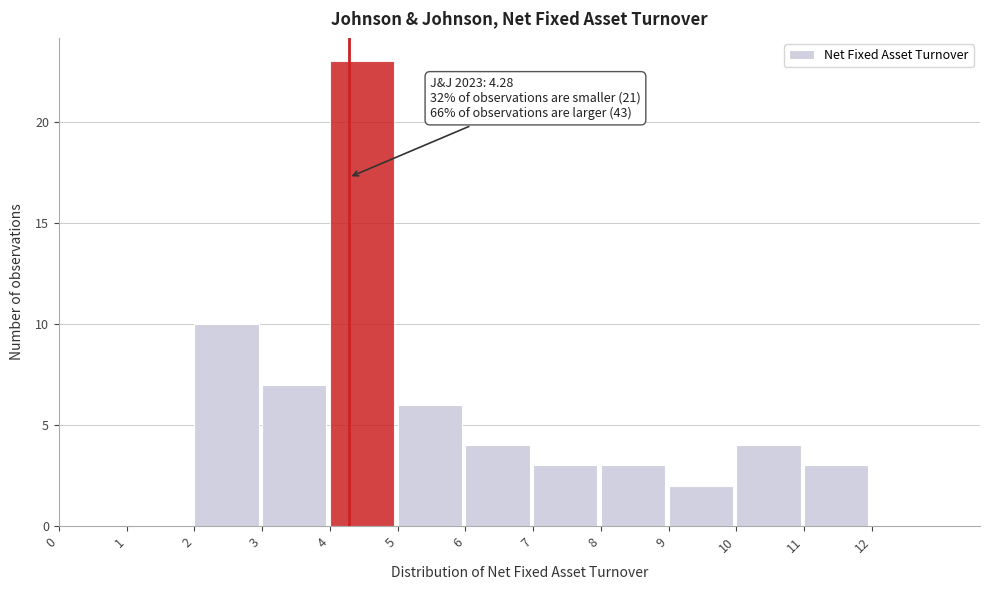

Which range on the x-axis has the tallest bar?

4 to 5